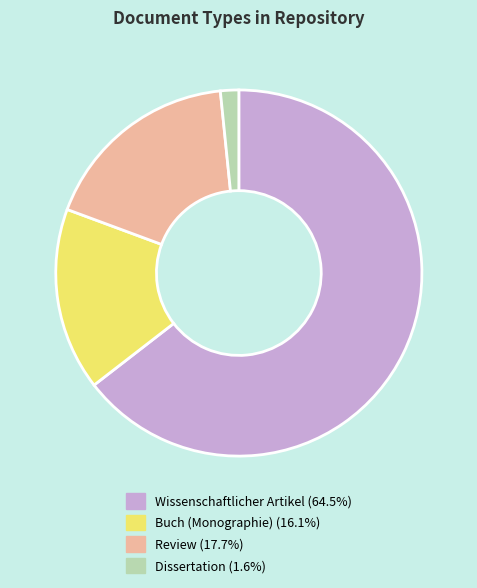

How many slices are in this pie chart?

4